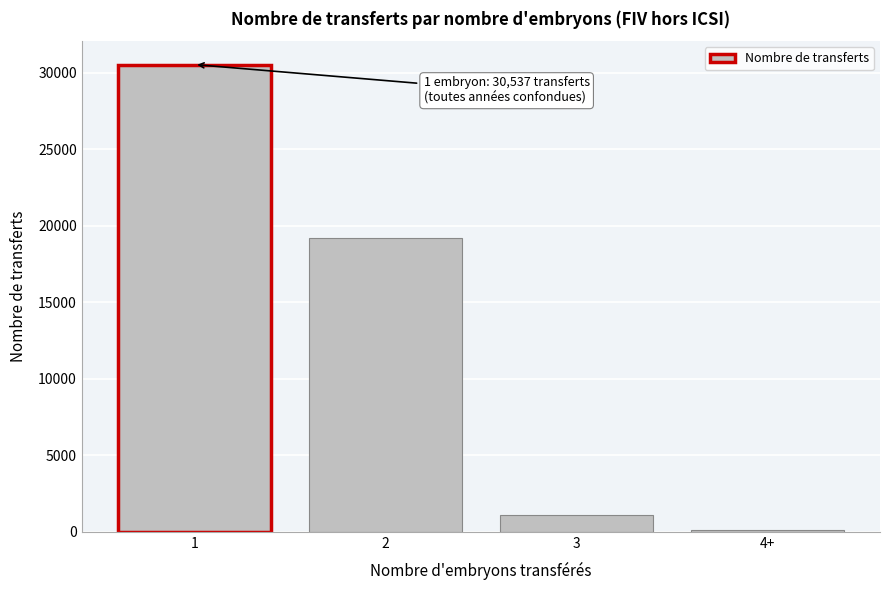

Reading left to right, what are all the values shown in this chart?

1=30537	2=19190	3=1123	4+=107